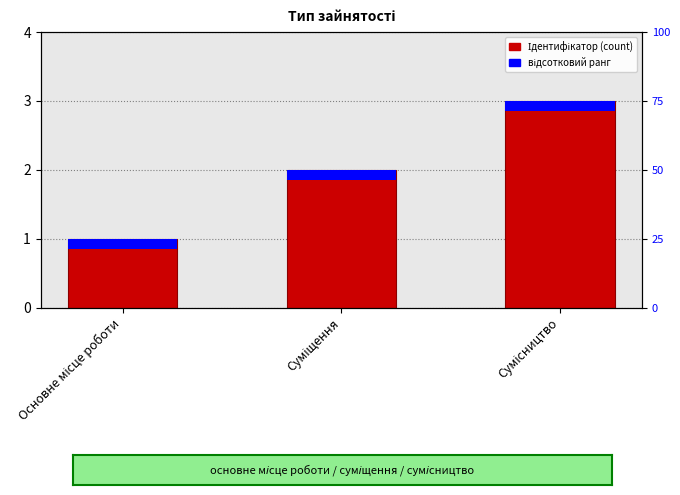

What is the difference between the second highest and minimum values?

1